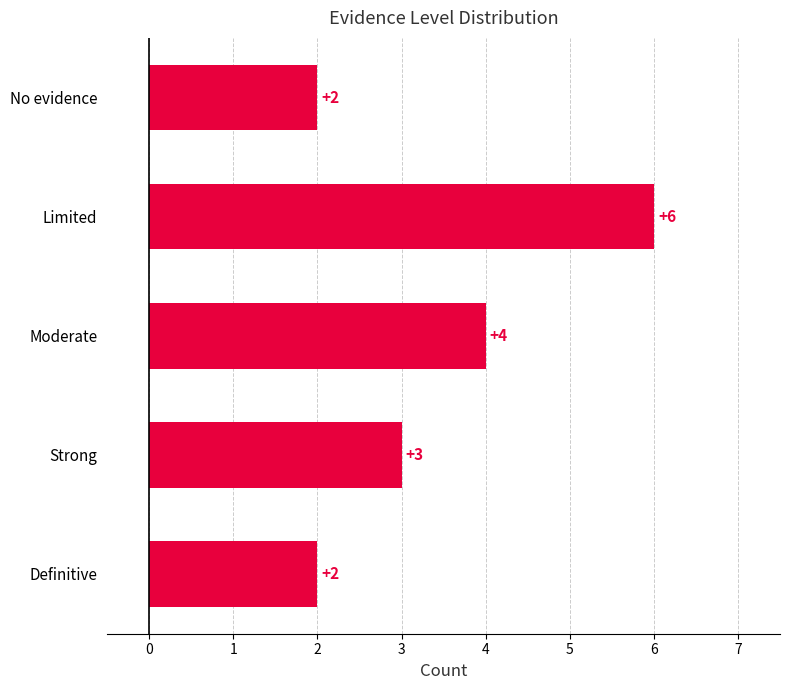

Which has a higher value, Moderate or No evidence?

Moderate